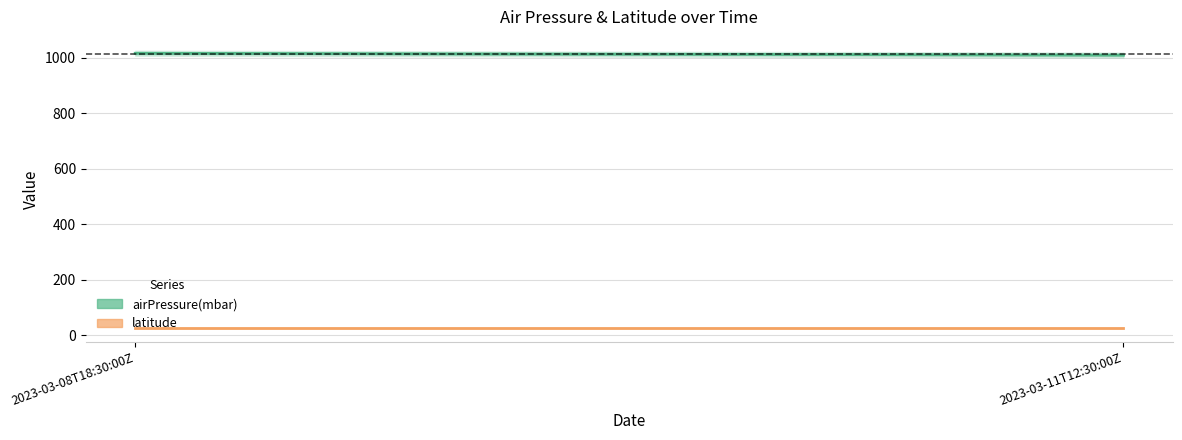

List the series in order of their overall mean, lowest first.

latitude, airPressure(mbar)